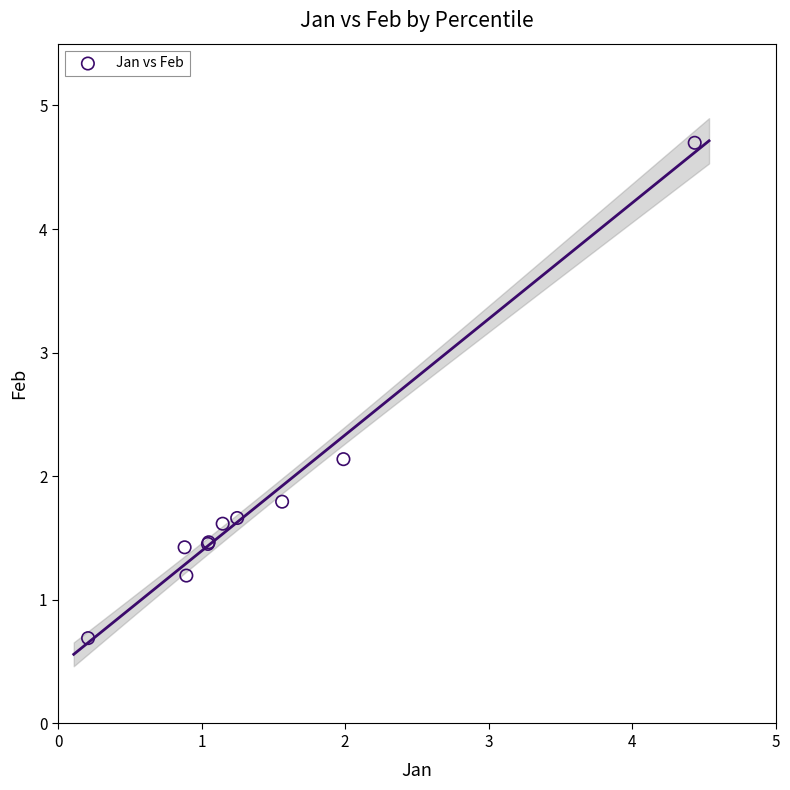

What Y value in the scatter plot is closest to 2?

2.1